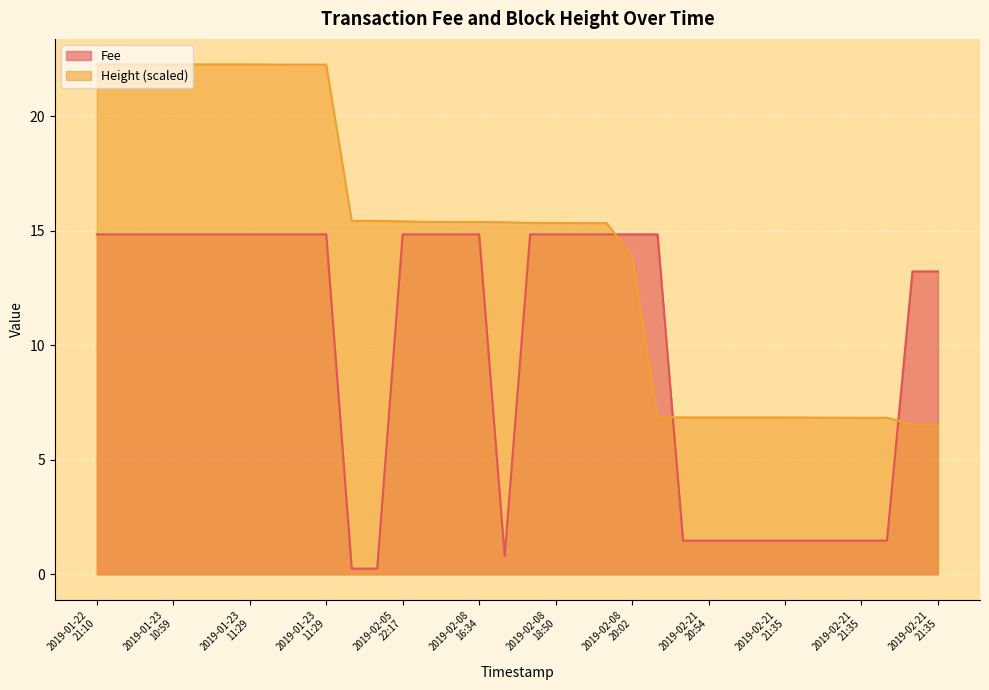

True or false: Height has more than 1 interior local peaks.

False